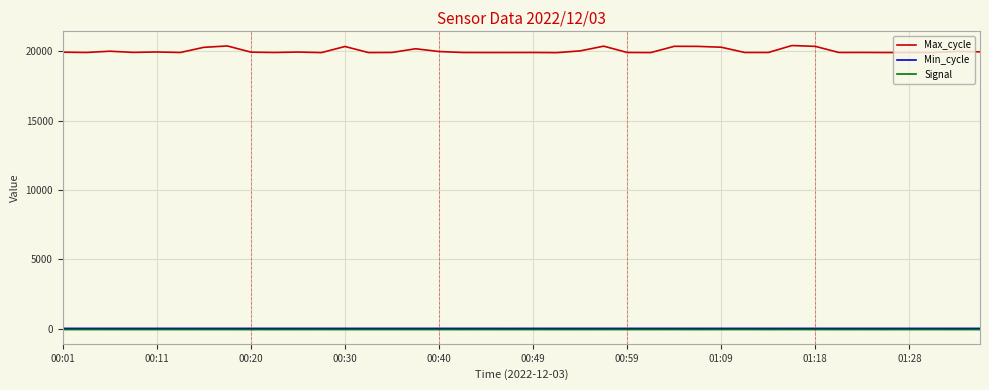

True or false: Signal and Max_cycle cross at least once.

False